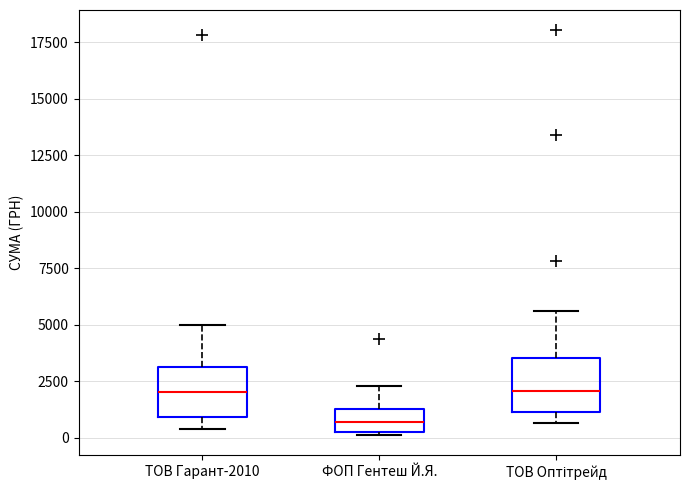

Where is the lower edge of the box for ТОВ Оптітрейд on the y-axis? The values are not printed on the chart, so give them approximately, as read against the axis.

1000